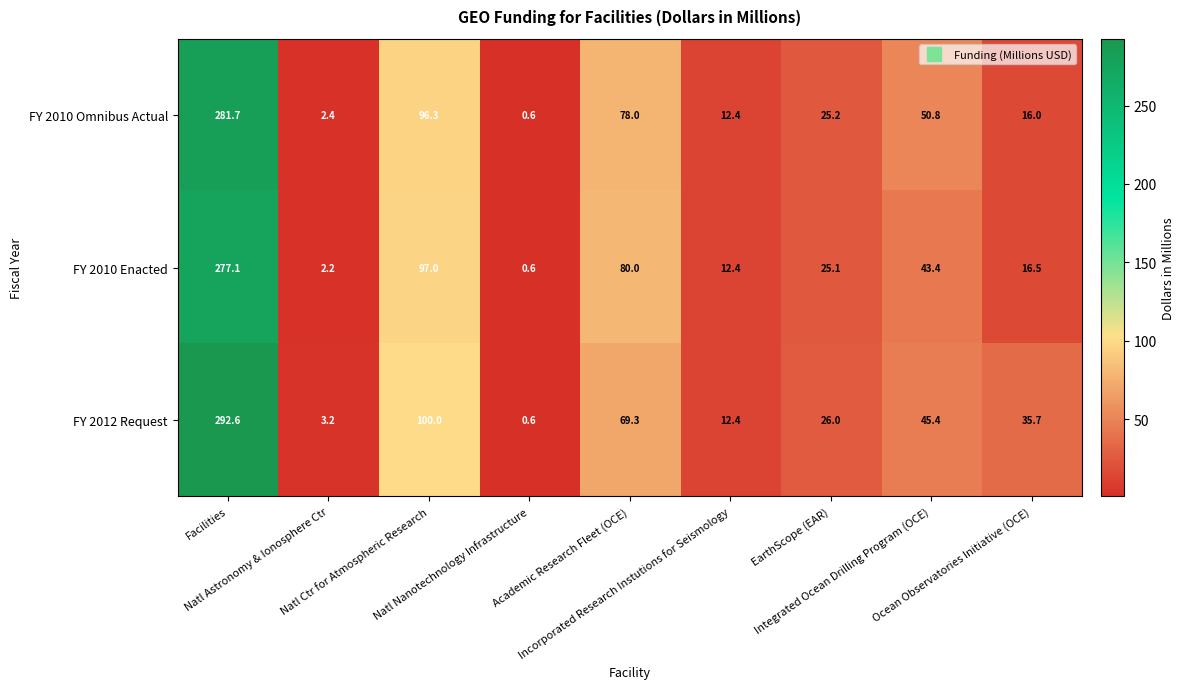

Which series has the largest total across all categories?

FY 2012 Request